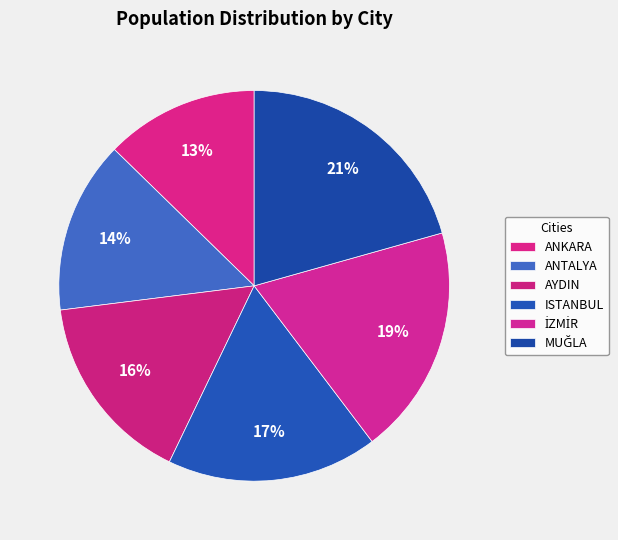

What is the ratio of the value at ISTANBUL to the value at MUĞLA?

0.8